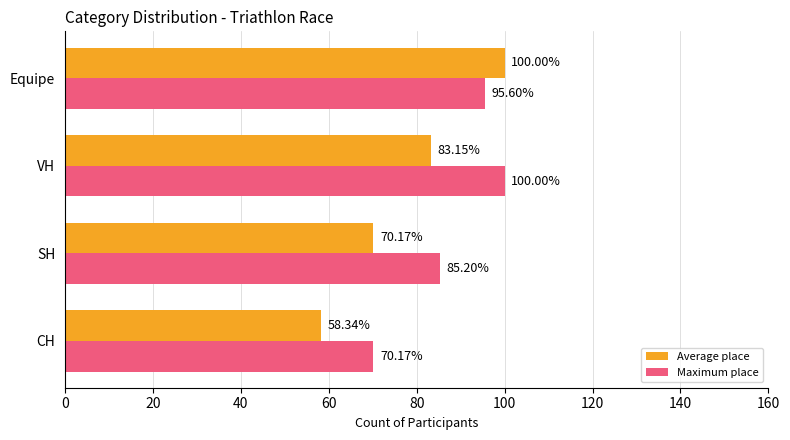

How many distinct data groups are displayed?

2